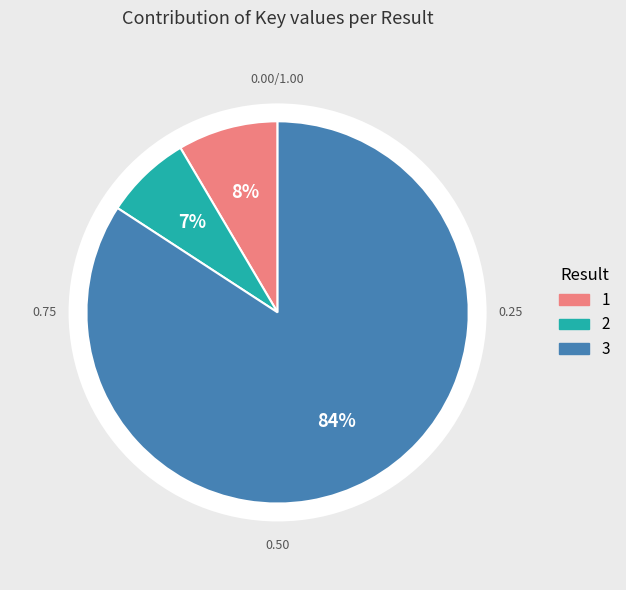

Approximately how many times larger is the value at 2 compared to 3?

0.1